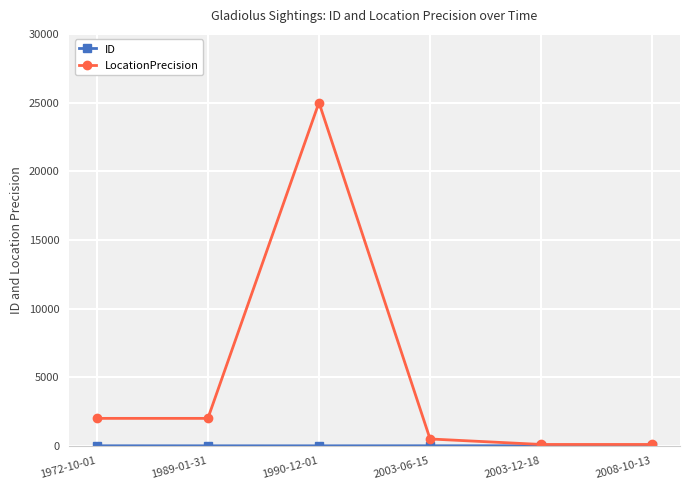

What is the label of the 4th point from the right?

1990-12-01